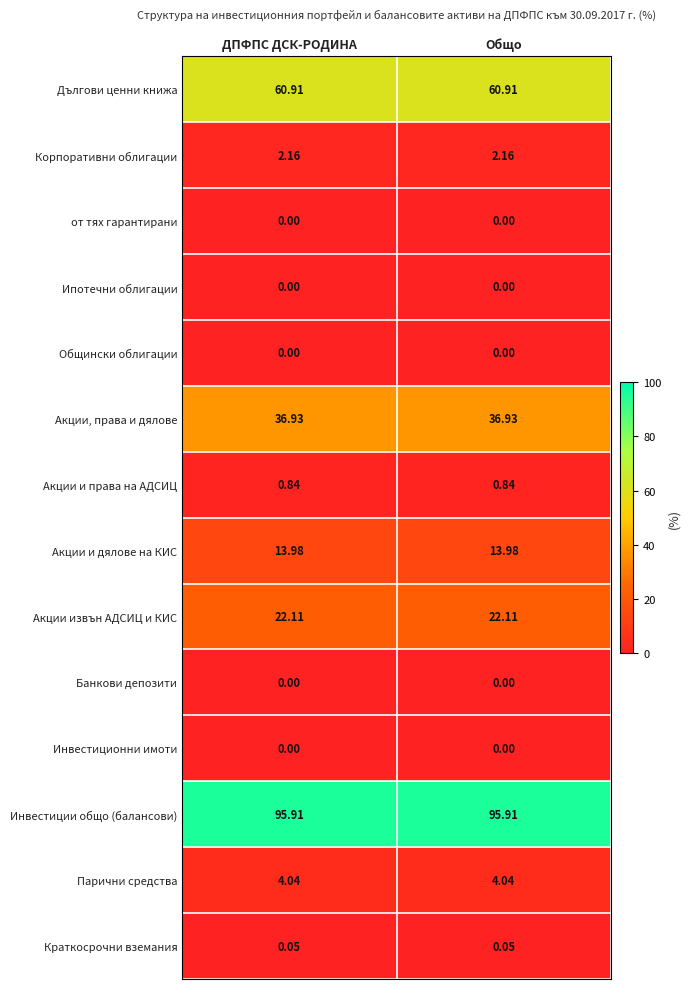

How many distinct data groups are displayed?

14